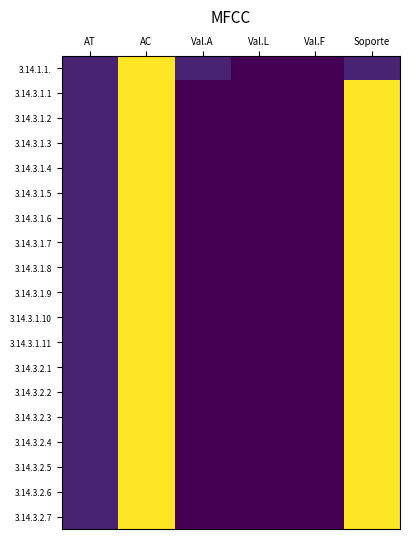

Where does the 3.14.1.1. series first go above 1?

AC